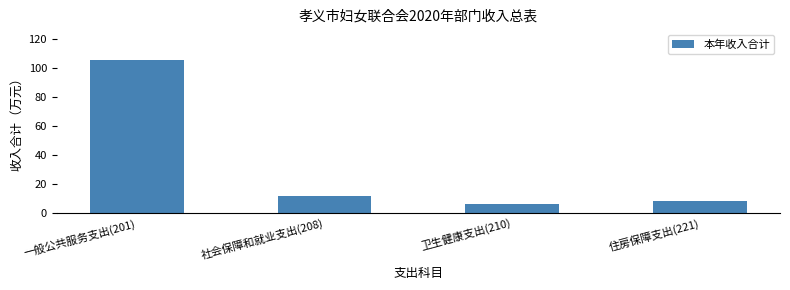

Reading left to right, what are all the values shown in this chart?

一般公共服务支出(201)=105.3	社会保障和就业支出(208)=11.6	卫生健康支出(210)=6.1	住房保障支出(221)=8.4